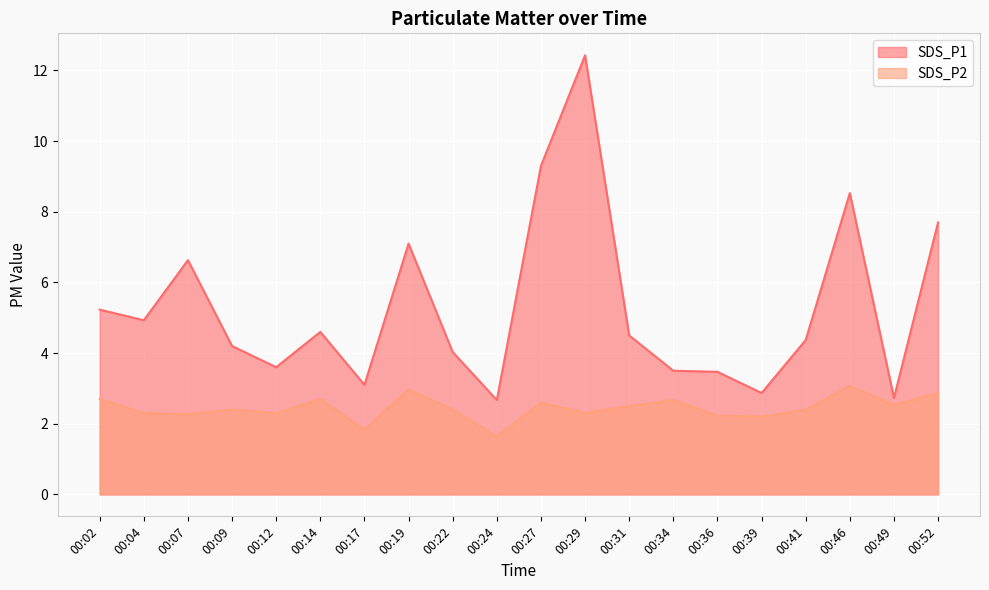

At which category does SDS_P1 reach its first local valley?

00:04